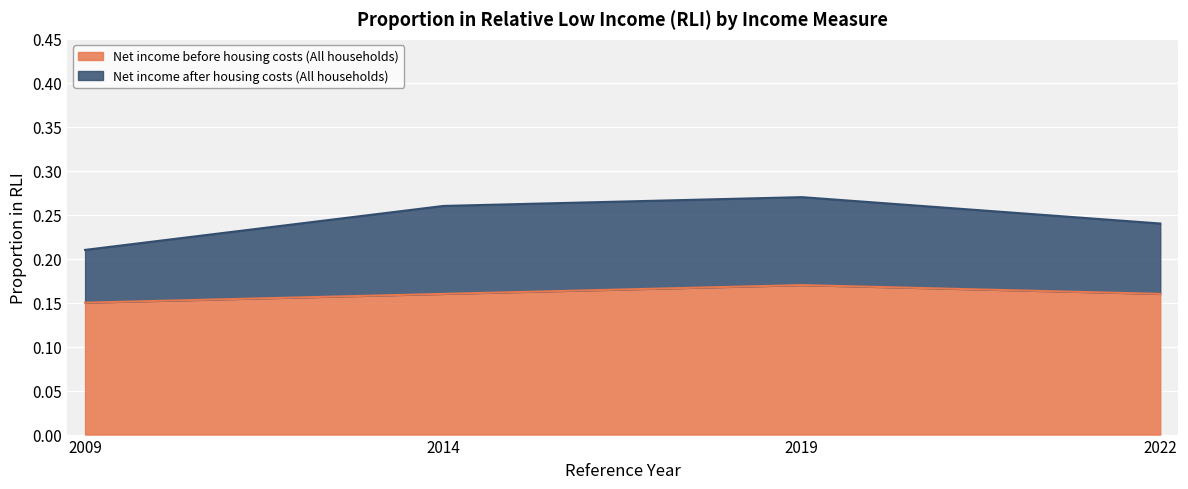

What is the average value of the Net income after housing costs (All households) series?

0.2